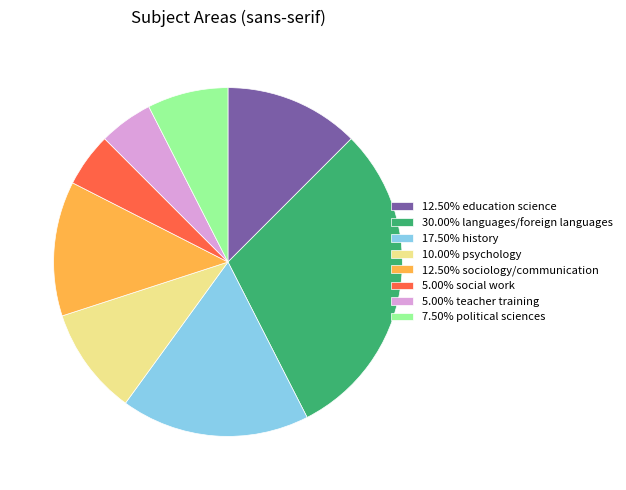

Is 12.50% education science the majority of the pie?

No